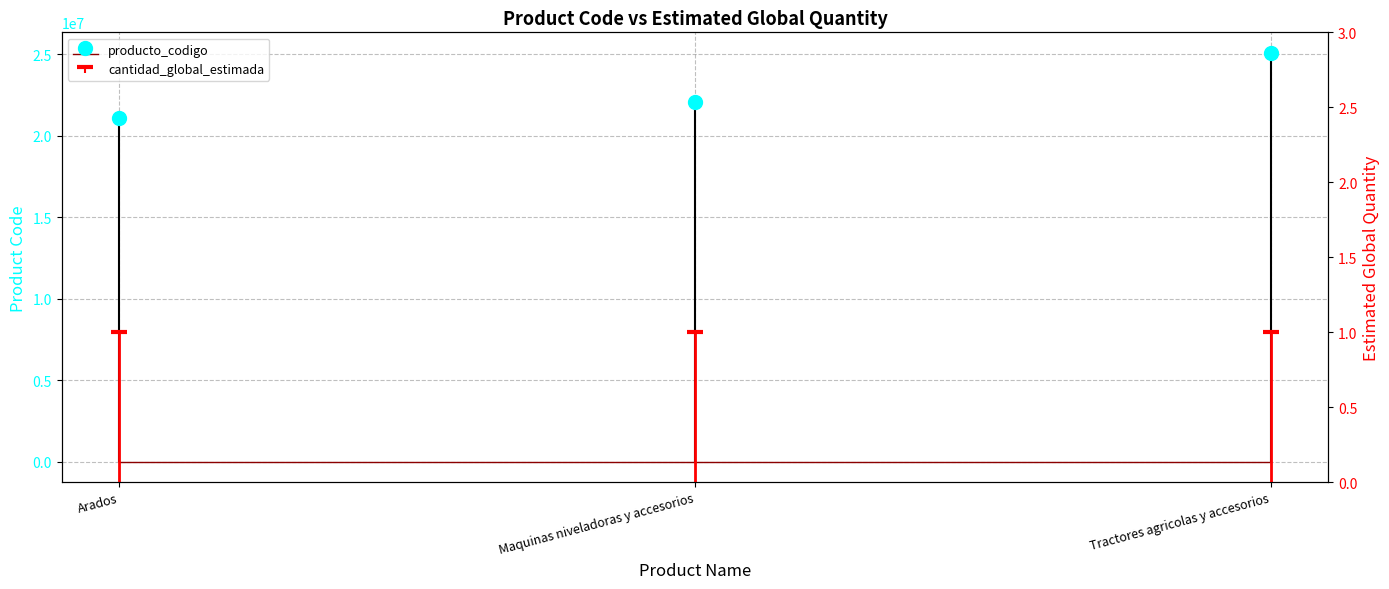

At which label does the data first exceed 22101619?

Tractores agricolas y accesorios